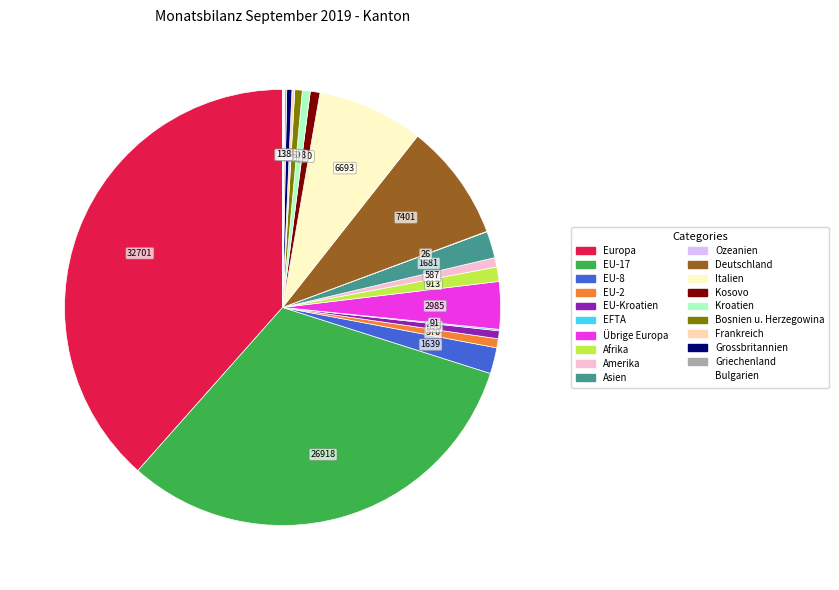

To the nearest percent, what is the difference between the largest and smallest slice percentages?

38%